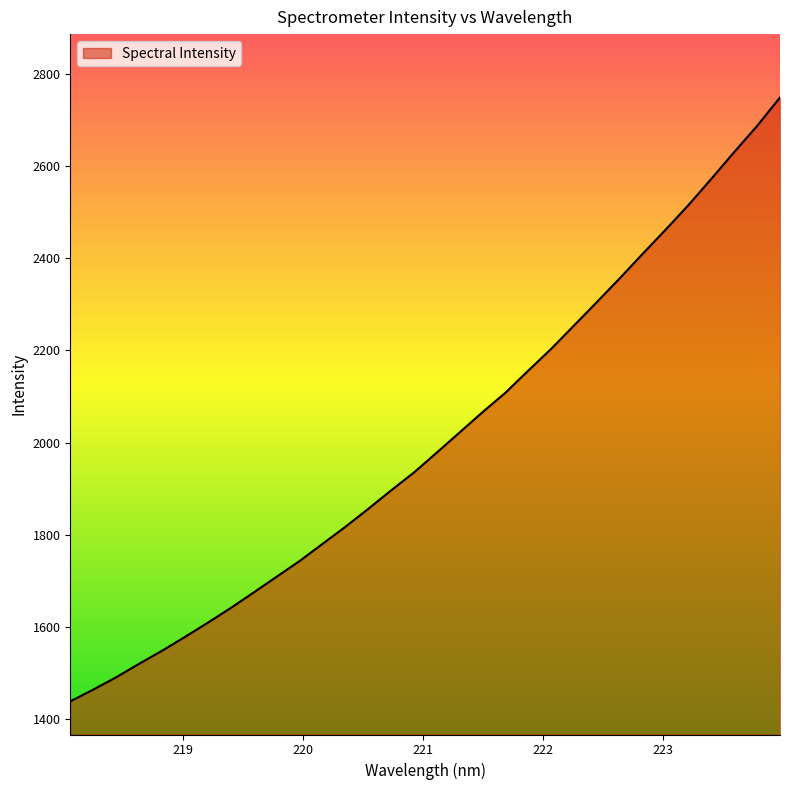

What is the maximum value shown in the chart?

2748.3